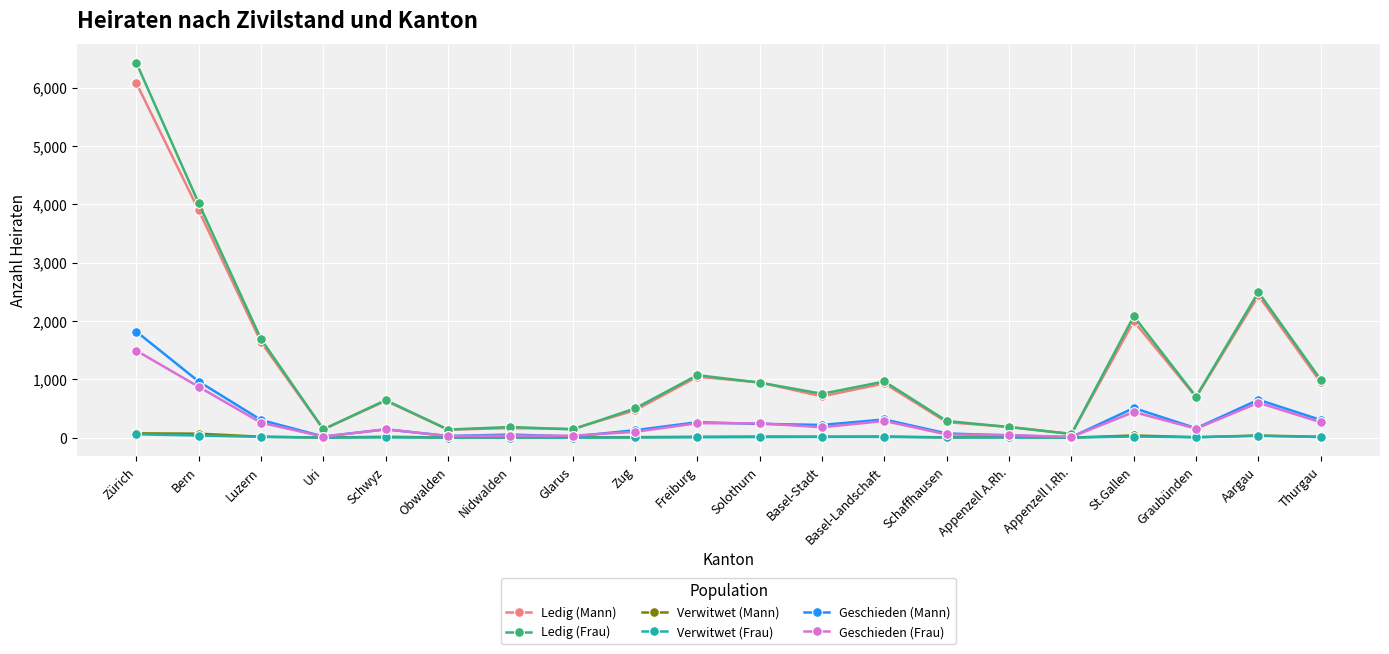

What is the label of the 3rd point from the left?

Luzern